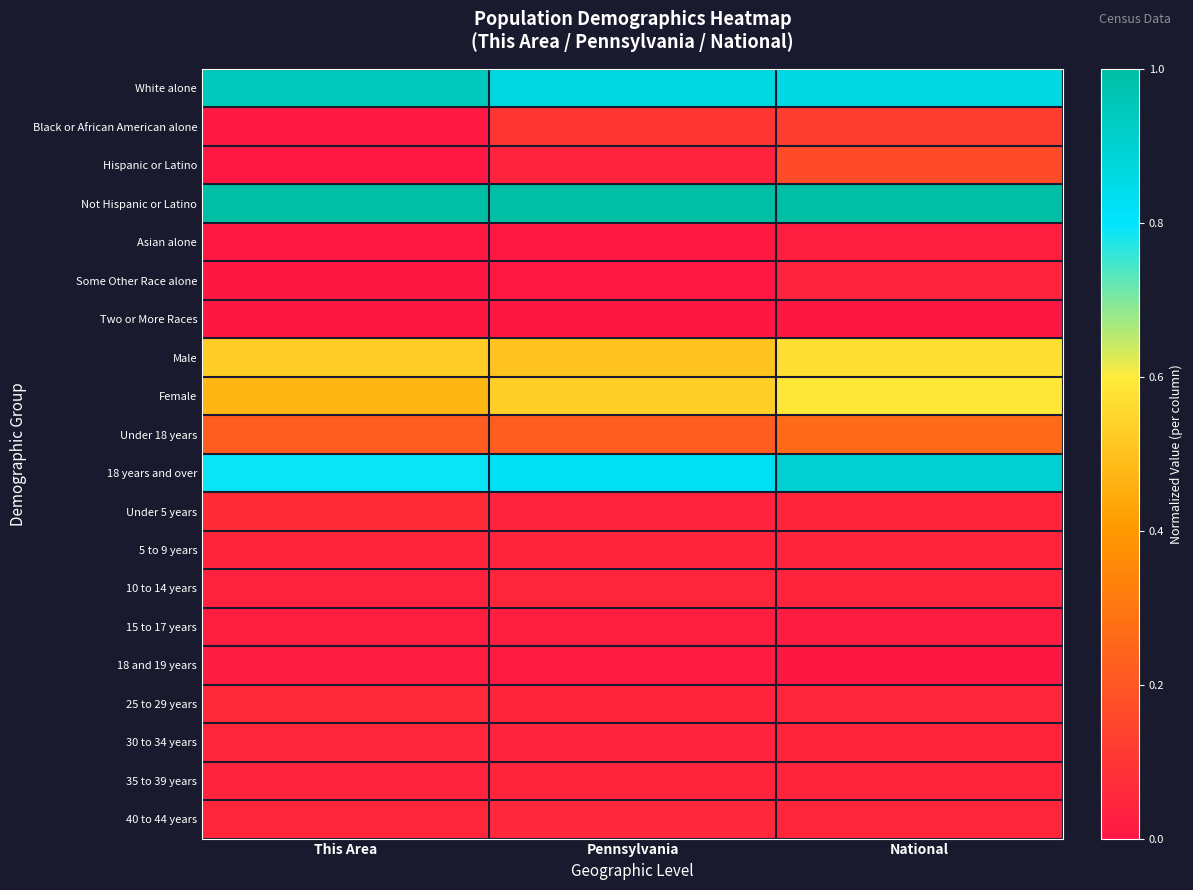

Reading right to left, what are all the values shown in this chart?

White alone: National=0.9	Pennsylvania=0.9	This Area=0.9
Black or African American alone: National=0.1	Pennsylvania=0.1	This Area=0.0
Hispanic or Latino: National=0.2	Pennsylvania=0.0	This Area=0.0
Not Hispanic or Latino: National=1.0	Pennsylvania=1.0	This Area=1.0
Asian alone: National=0.0	Pennsylvania=0.0	This Area=0.0
Some Other Race alone: National=0.0	Pennsylvania=0.0	This Area=0.0
Two or More Races: National=0.0	Pennsylvania=0.0	This Area=0.0
Male: National=0.6	Pennsylvania=0.5	This Area=0.5
Female: National=0.6	Pennsylvania=0.5	This Area=0.5
Under 18 years: National=0.3	Pennsylvania=0.2	This Area=0.2
18 years and over: National=0.9	Pennsylvania=0.8	This Area=0.8
Under 5 years: National=0.0	Pennsylvania=0.0	This Area=0.1
5 to 9 years: National=0.0	Pennsylvania=0.0	This Area=0.0
10 to 14 years: National=0.0	Pennsylvania=0.0	This Area=0.0
15 to 17 years: National=0.0	Pennsylvania=0.0	This Area=0.0
18 and 19 years: National=0.0	Pennsylvania=0.0	This Area=0.0
25 to 29 years: National=0.0	Pennsylvania=0.0	This Area=0.1
30 to 34 years: National=0.0	Pennsylvania=0.0	This Area=0.0
35 to 39 years: National=0.0	Pennsylvania=0.0	This Area=0.0
40 to 44 years: National=0.0	Pennsylvania=0.1	This Area=0.0